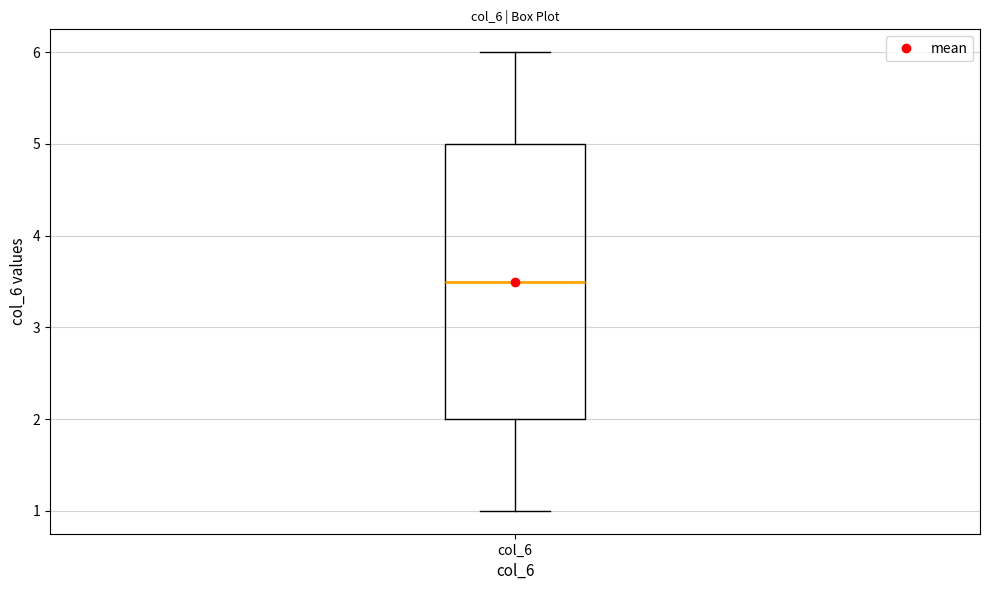

Transcribe this box plot: give where the median line is, the range the box spans, and where the two whiskers end, as read against the y-axis. The values are not printed on the chart, so give them approximately, as read against the axis.

median 3.5, box 2.0 to 5.0, whiskers 1.0 to 6.0